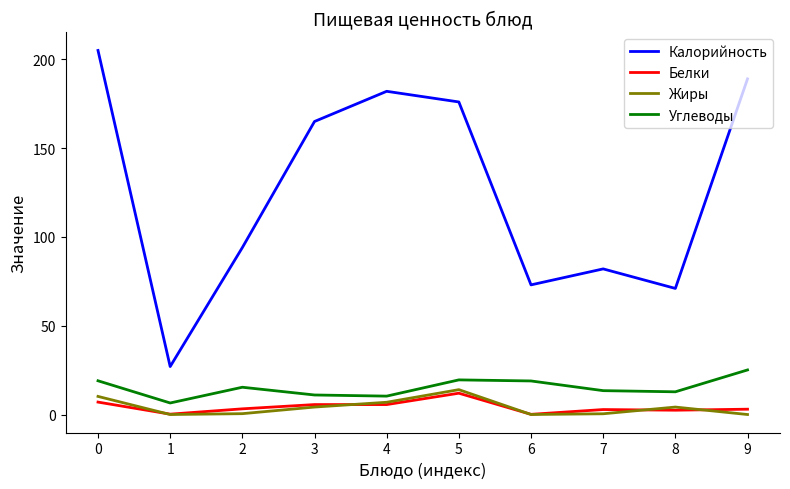

What are all the series names shown in the legend?

Калорийность, Белки, Жиры, Углеводы